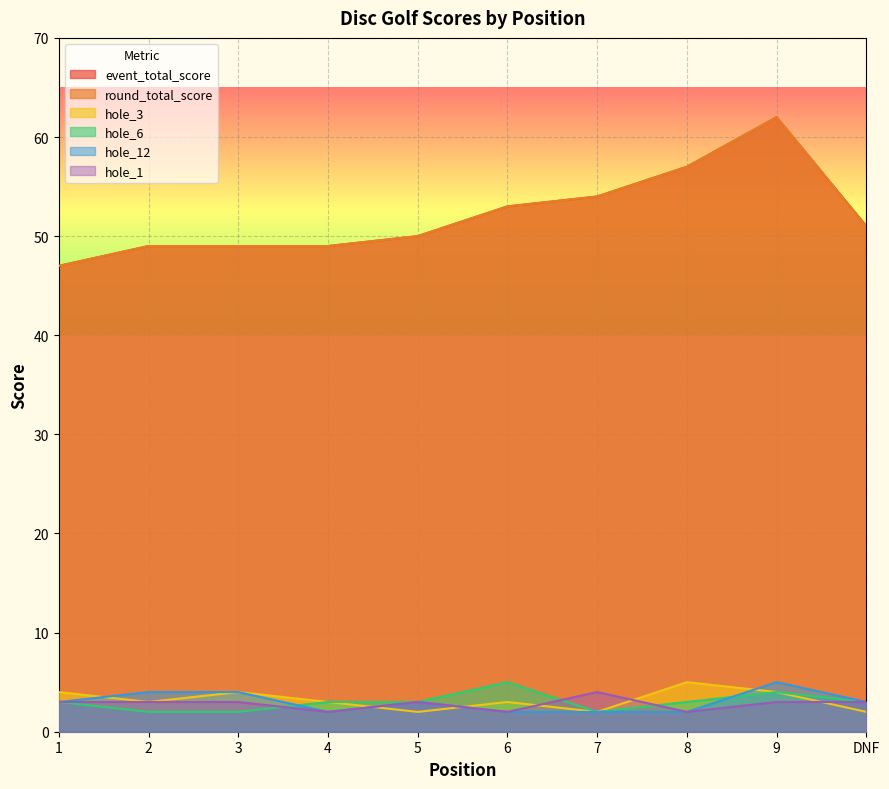

Where is event_total_score nearest to the value 54?

7